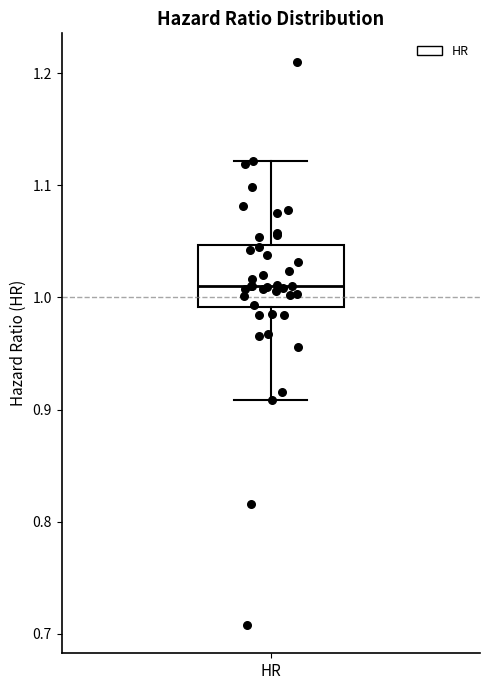

Where is the lower edge of the box for HR on the y-axis? The values are not printed on the chart, so give them approximately, as read against the axis.

0.99